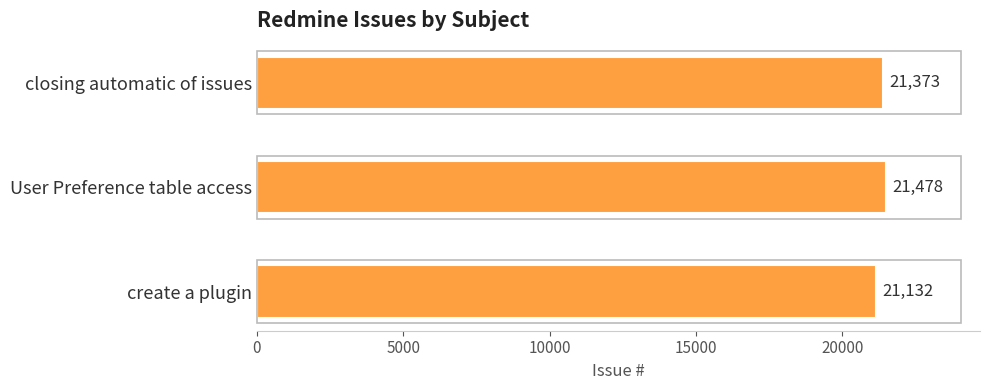

Reading top to bottom, what are all the values shown in this chart?

closing automatic of issues=21373	User Preference table access=21478	create a plugin=21132